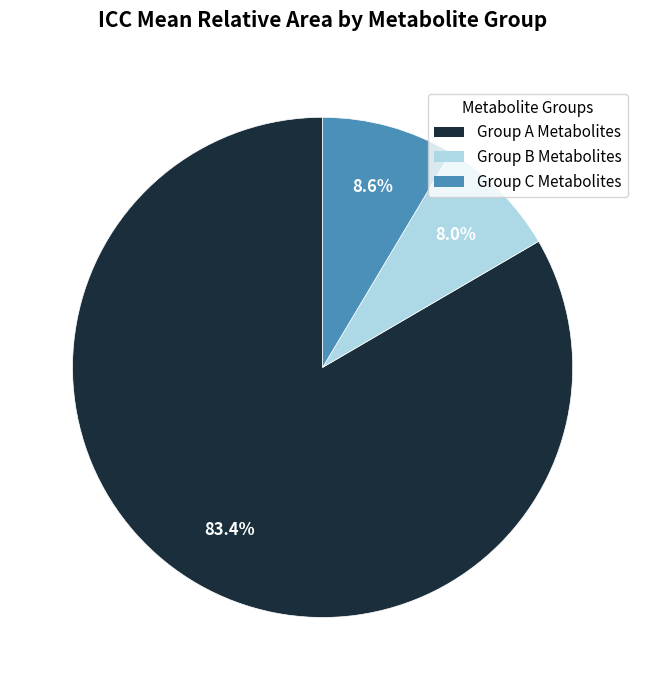

Count the number of slices in the pie.

3